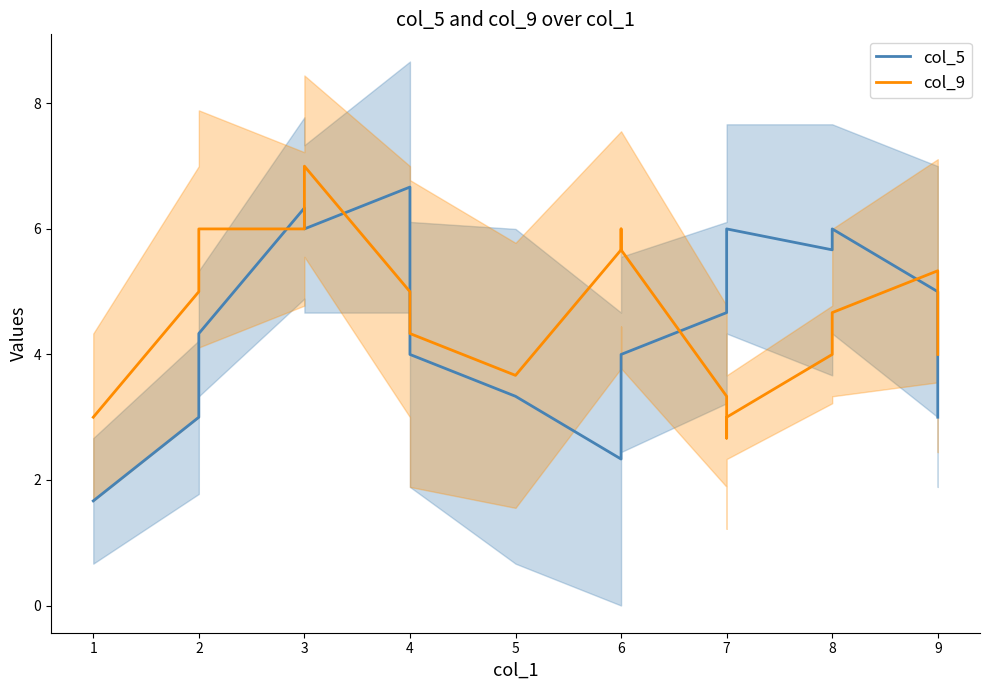

Reading left to right, what are all the values shown in this chart?

col_5: 1.7	3.0	4.3	6.3	6.0	6.7	4.0	3.3	2.3	3.7	4.0	4.7	5.3	6.0	5.7	6.0	5.0	3.0
col_9: 3.0	5.0	6.0	6.0	7.0	5.0	4.3	3.7	5.7	6.0	5.7	3.3	2.7	3.0	4.0	4.7	5.3	4.0